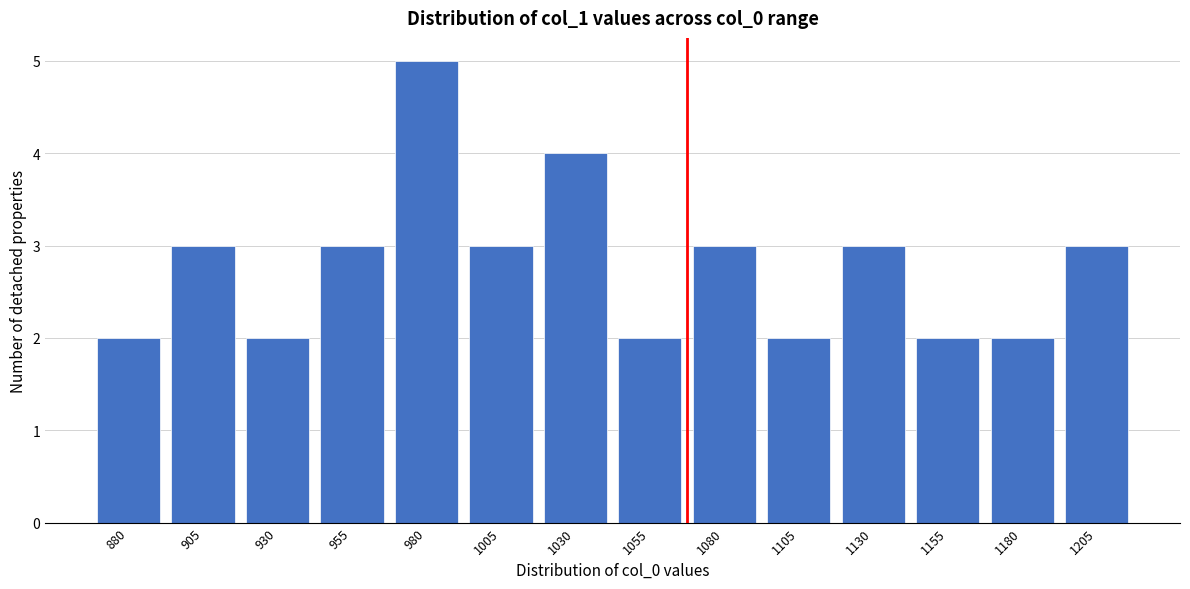

Reading right to left, extract all data points from this chart.

1205=3	1180=2	1155=2	1130=3	1105=2	1080=3	1055=2	1030=4	1005=3	980=5	955=3	930=2	905=3	880=2